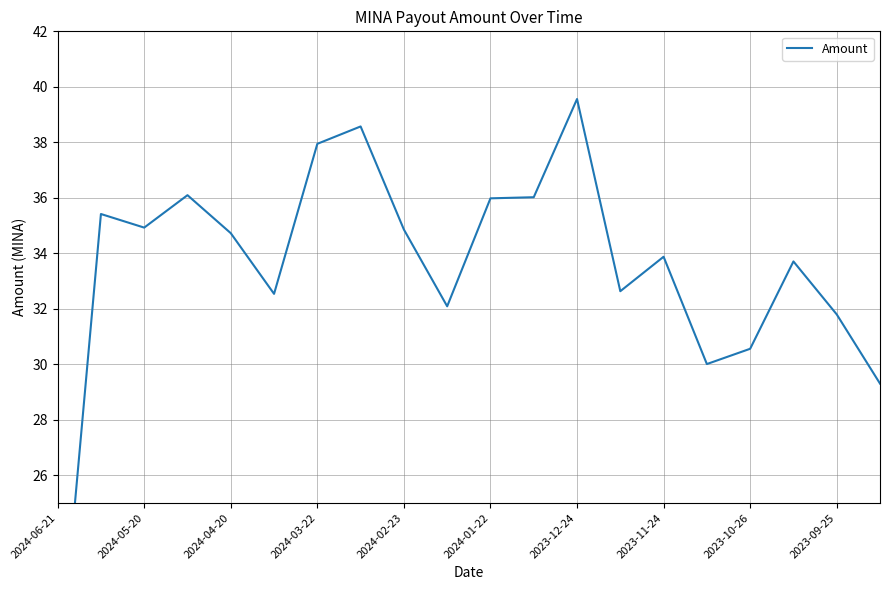

How many lines are shown in the chart?

1